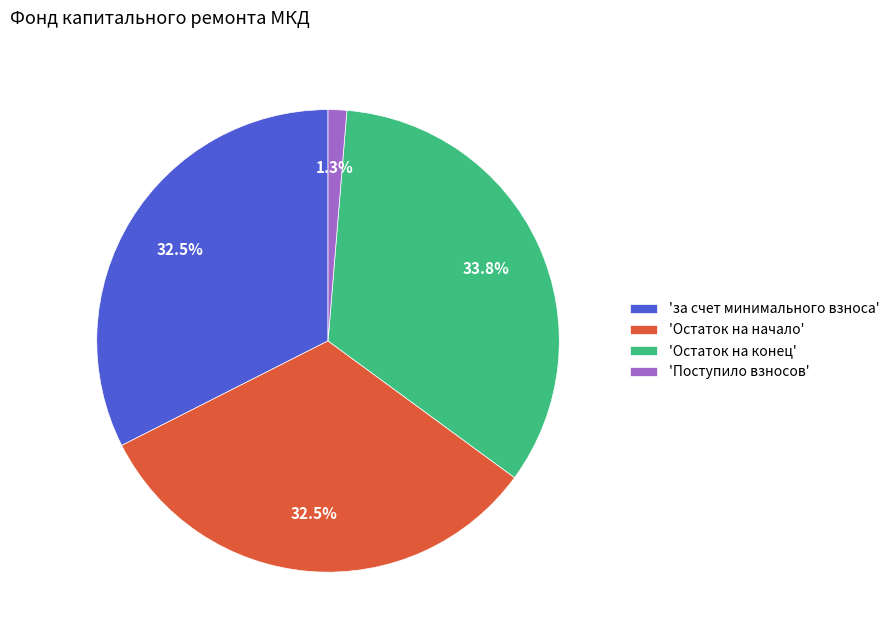

To the nearest percent, what is the average slice percentage?

25%